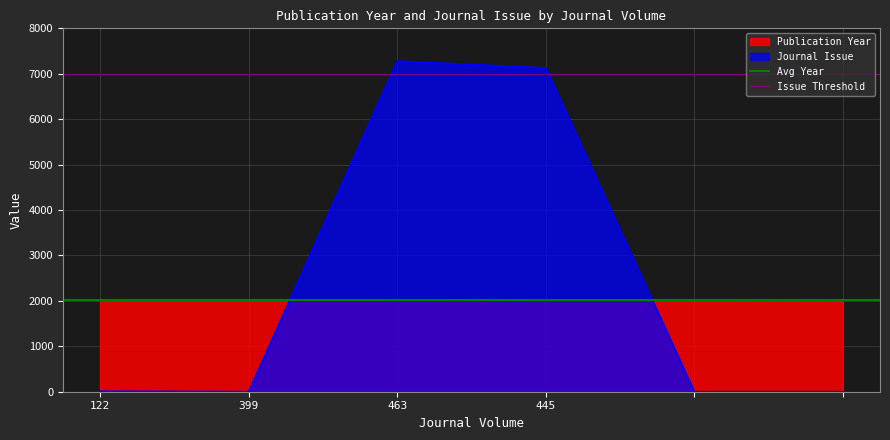

What is the highest value of the Journal Issue series?

7278